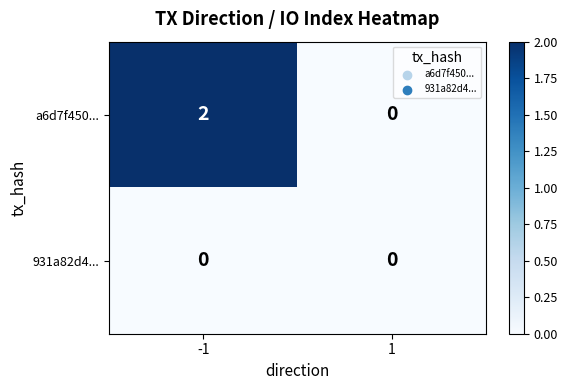

Reading left to right, extract all data points from this chart.

a6d7f450...: 2	0
931a82d4...: 0	0